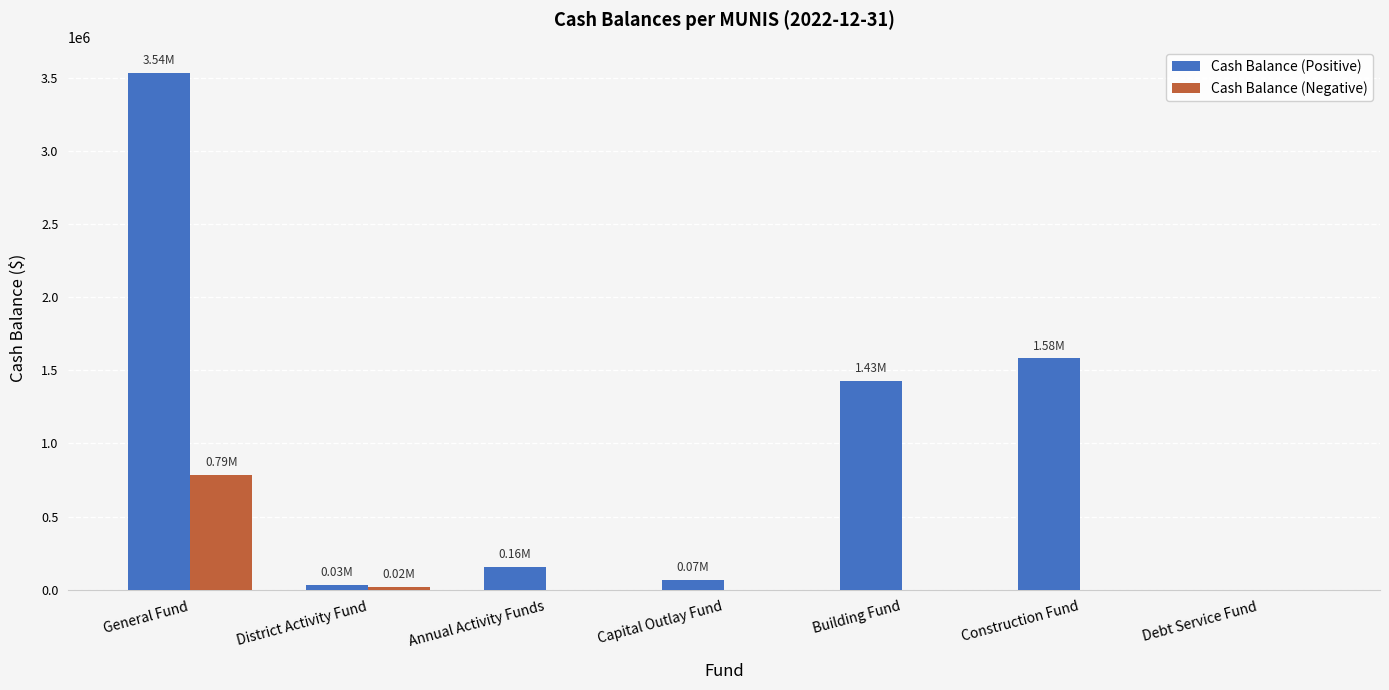

At which category does the chart reach its peak across all series?

General Fund